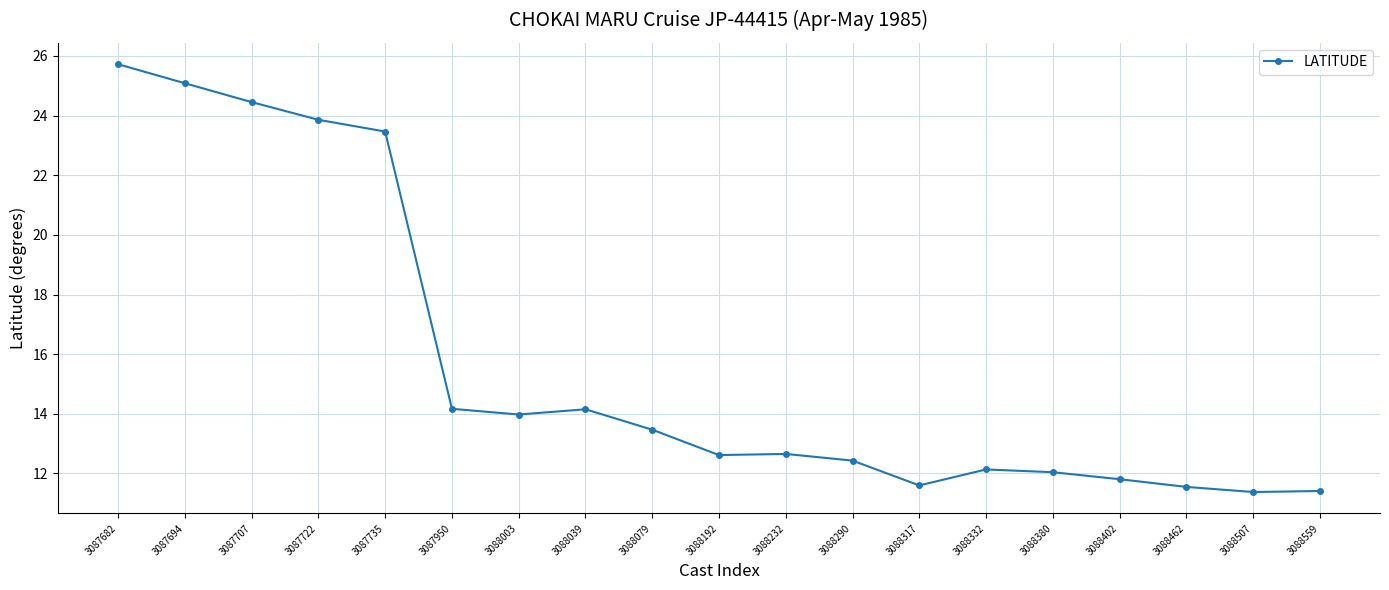

What is the change in value from 3087694 to 3087722?

-1.2